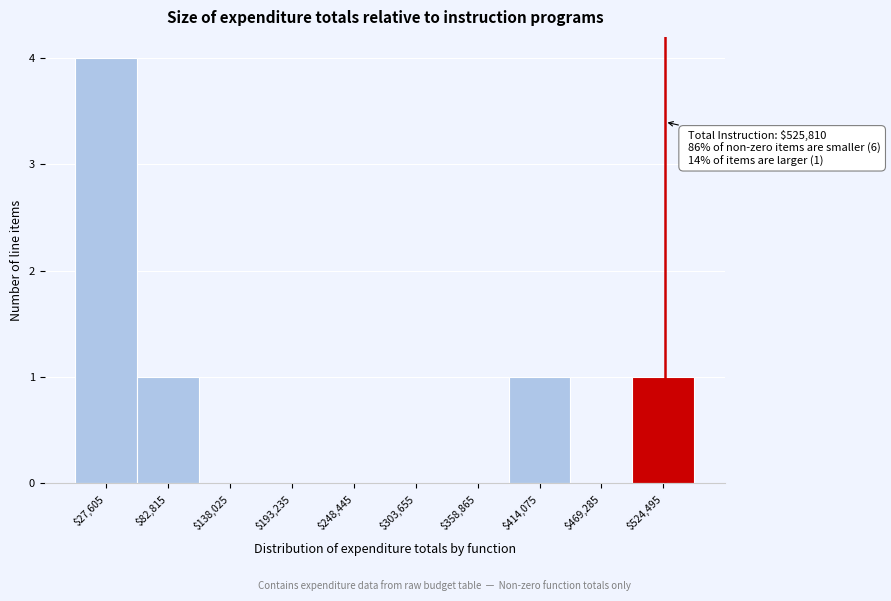

Which range on the x-axis has the tallest bar?

0 to 60000